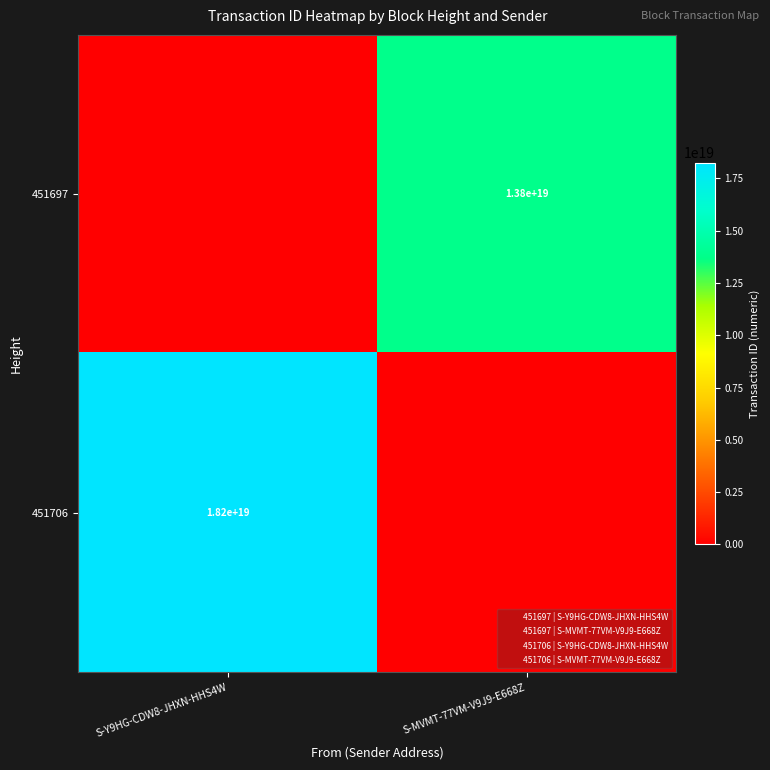

What is the total value across all series at S-Y9HG-CDW8-JHXN-HHS4W?

18245499695888553984